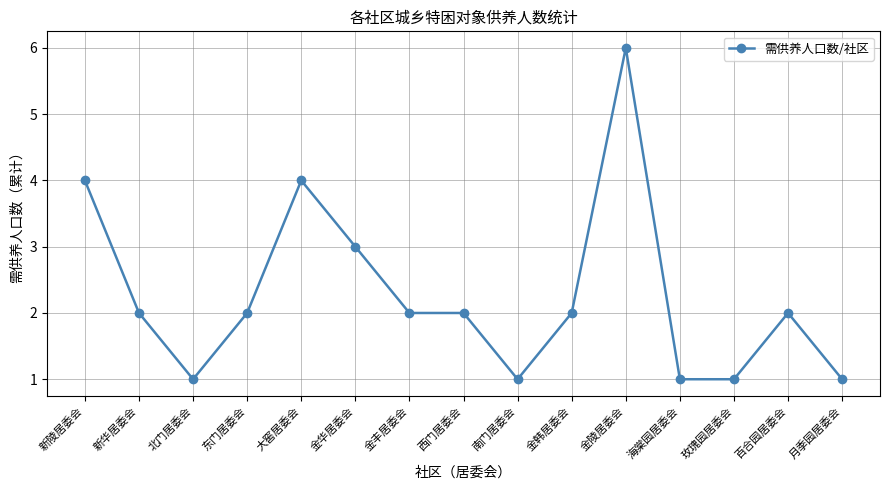

What is the average value?

2